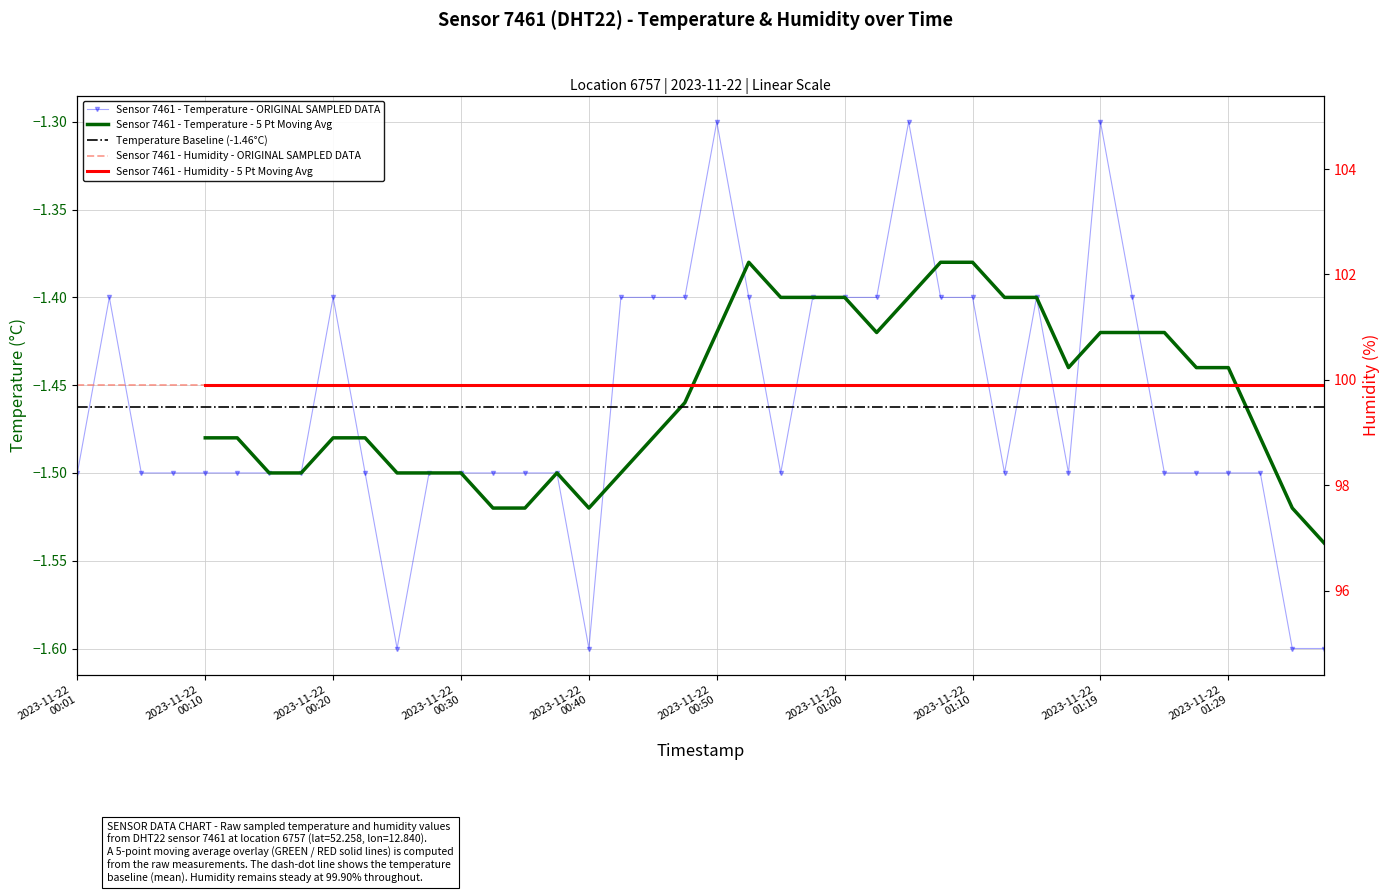

Between 2023-11-22T00:20:45 and 2023-11-22T00:15:51, which is larger?

2023-11-22T00:20:45